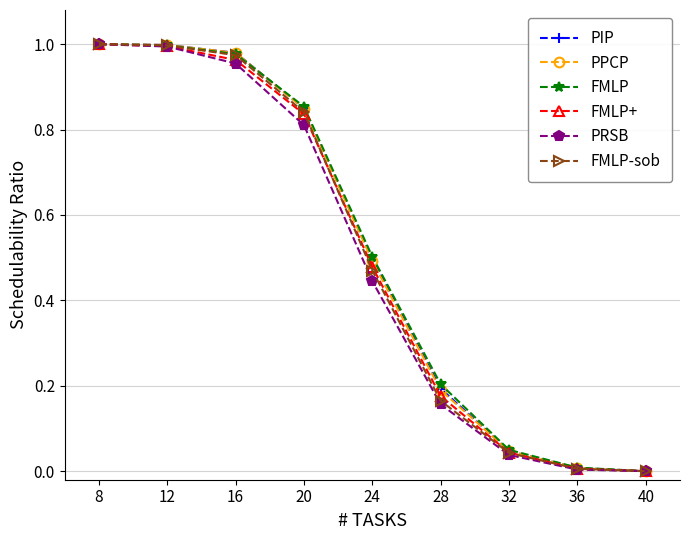

Between 28 and 32, which series saw the biggest shift?

FMLP